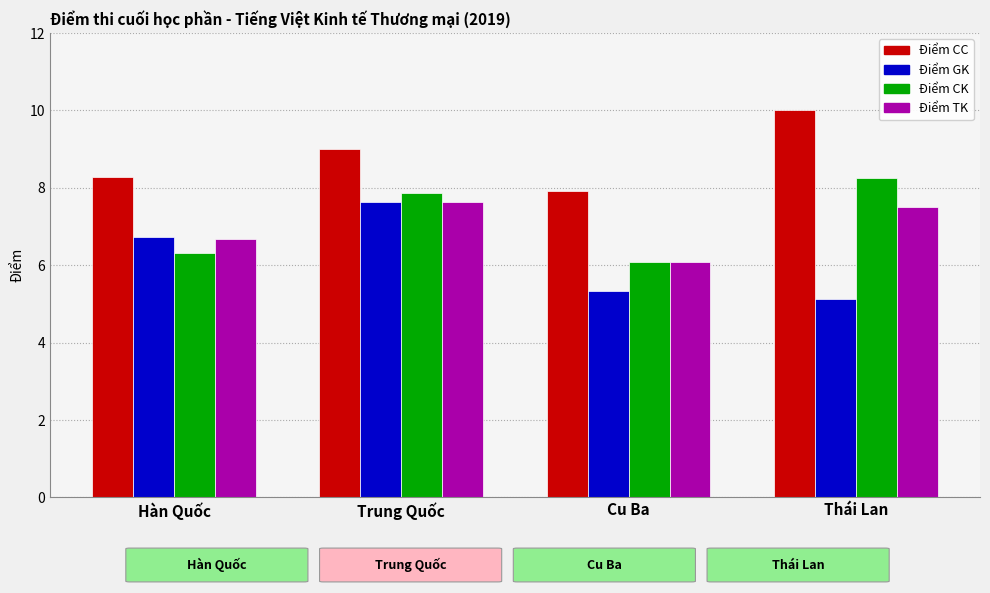

At which category is the sum across all series the highest?

Trung Quốc